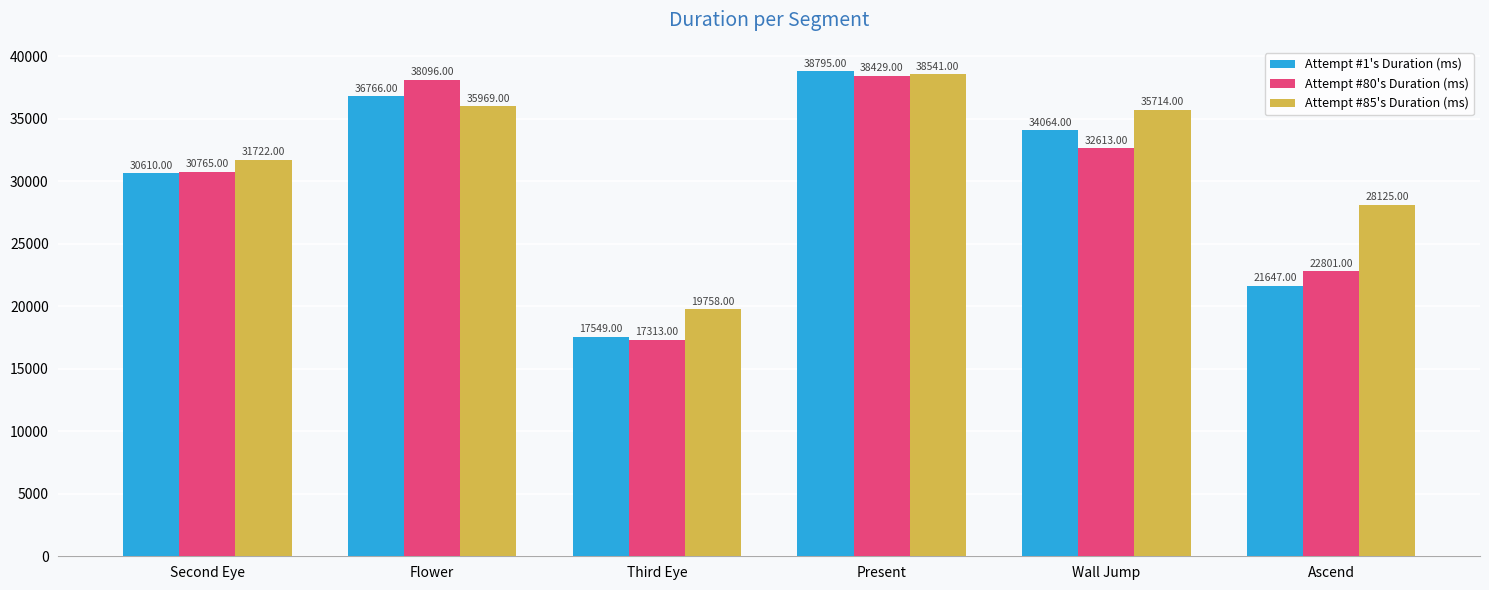

Reading left to right, transcribe all the data shown in this chart.

Attempt #1's Duration (ms): Second Eye=30610	Flower=36766	Third Eye=17549	Present=38795	Wall Jump=34064	Ascend=21647
Attempt #80's Duration (ms): Second Eye=30765	Flower=38096	Third Eye=17313	Present=38429	Wall Jump=32613	Ascend=22801
Attempt #85's Duration (ms): Second Eye=31722	Flower=35969	Third Eye=19758	Present=38541	Wall Jump=35714	Ascend=28125